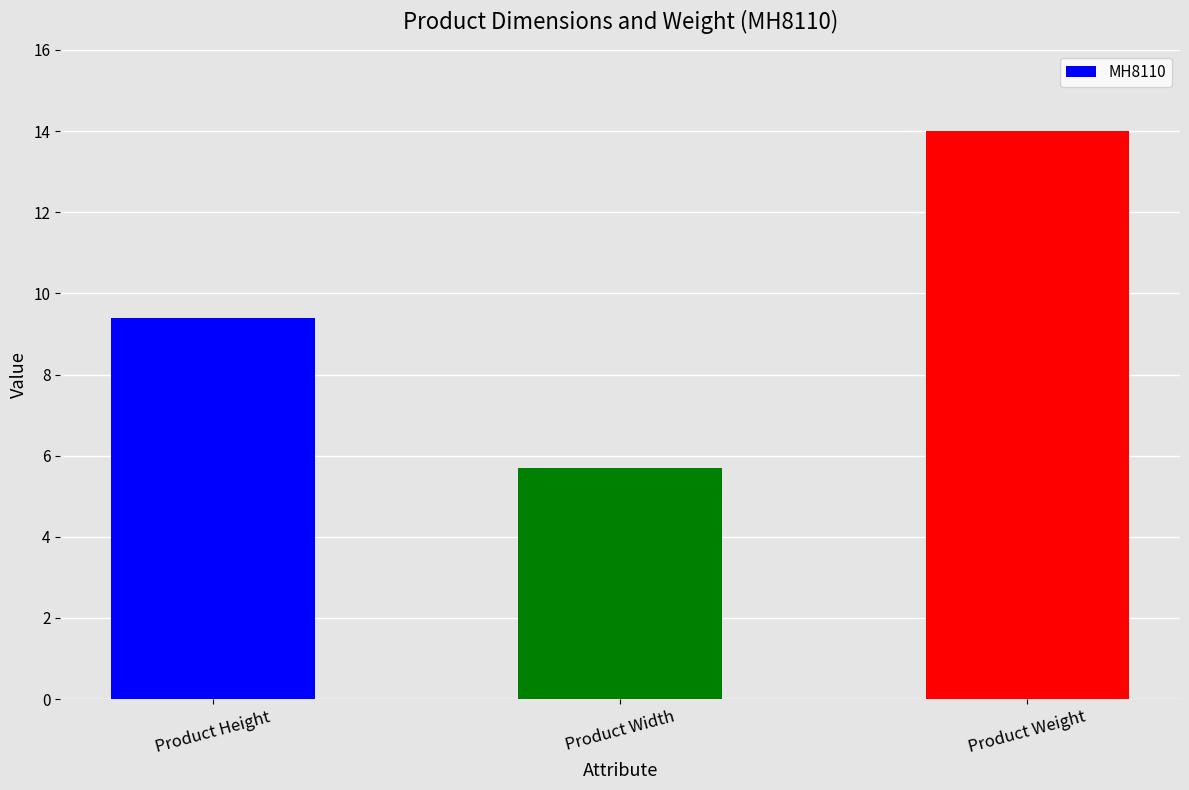

Rank the categories by value from highest to lowest.

Product Weight, Product Height, Product Width